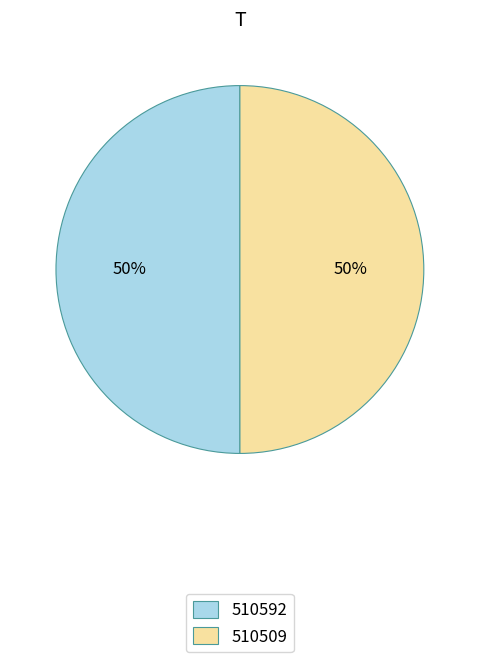

Combined, do 510509 and 510592 account for over 50%?

Yes